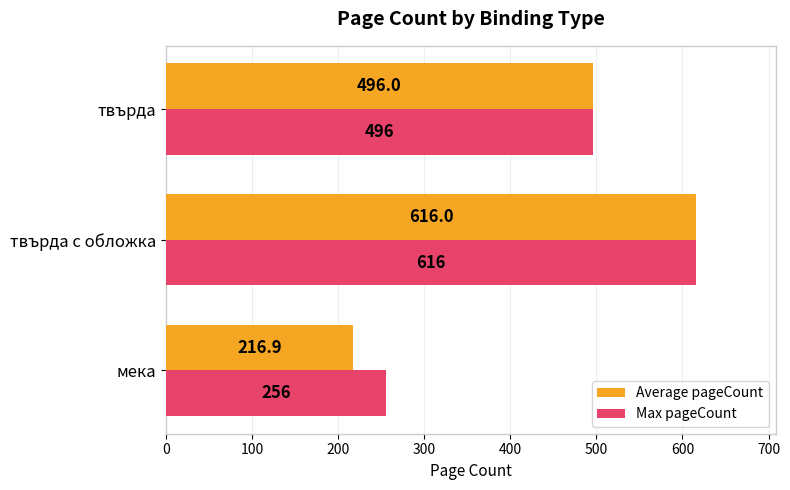

Is it true that Max pageCount equals 194.6 at твърда с обложка?

False